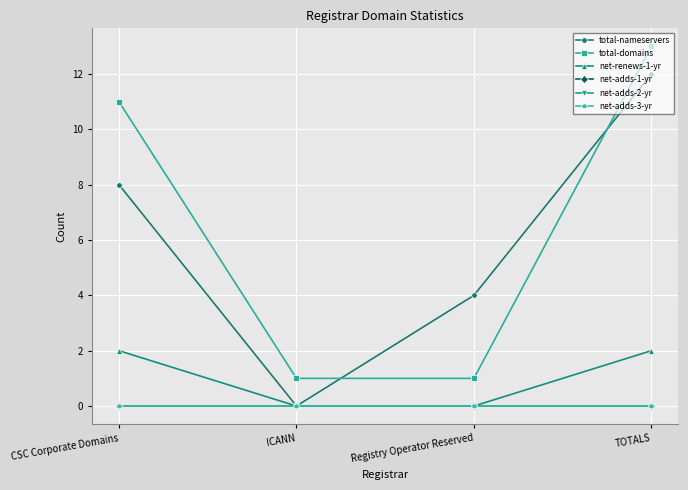

Does the chart have visible grid lines?

Yes